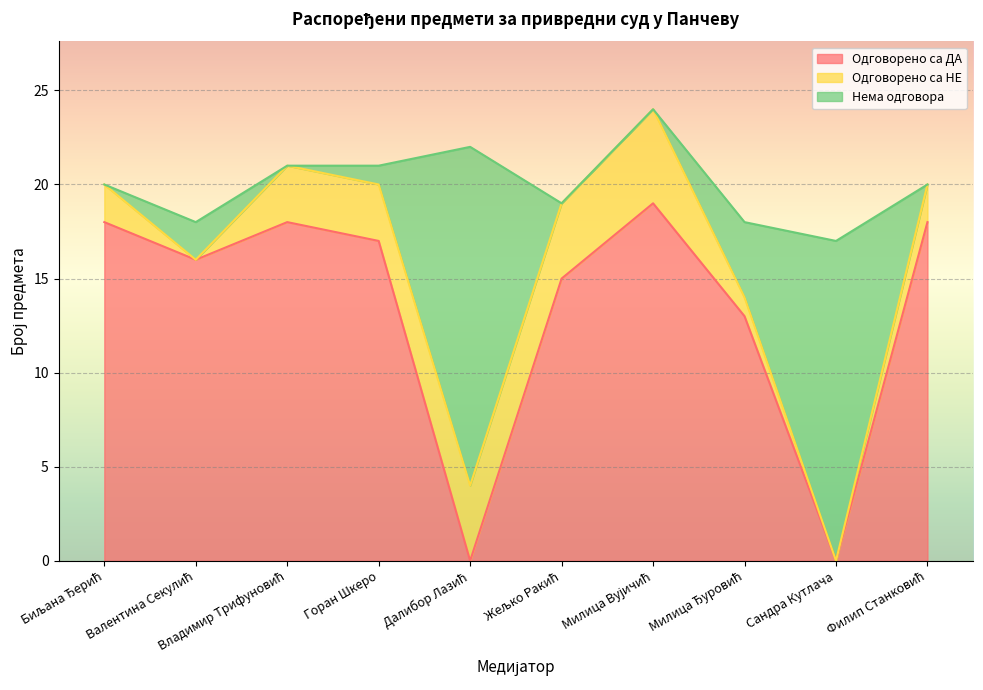

Which series has the largest total across all categories?

Одговорено са ДА